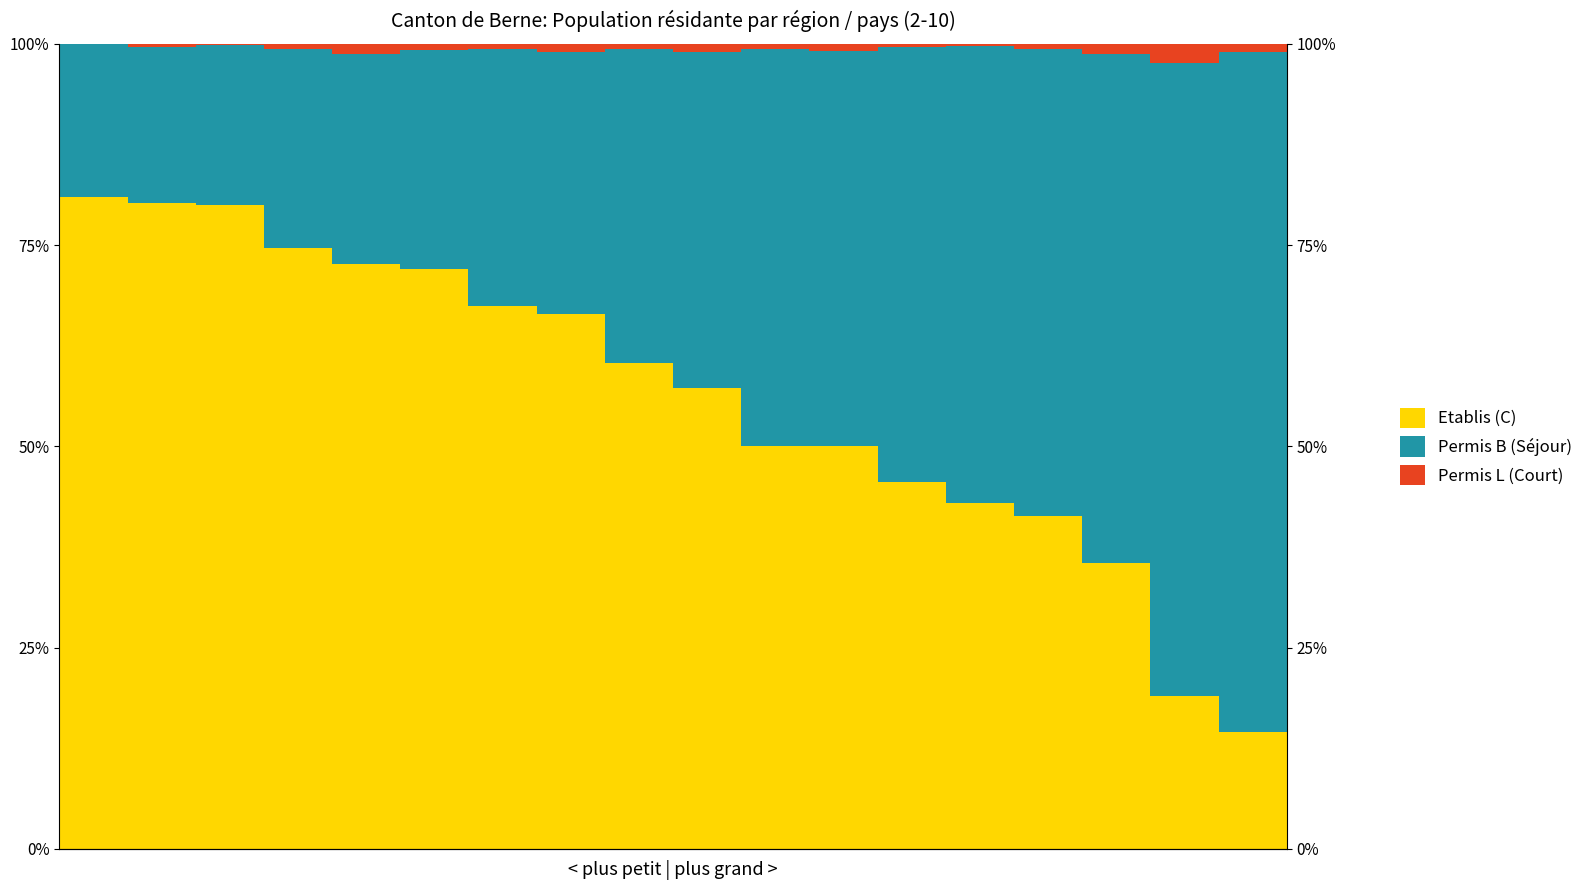

Where does the Permis B (Séjour) series first go above 41?

9